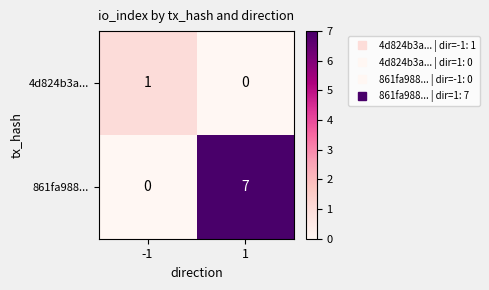

What is the difference between the maximum and minimum values in the 861fa988... series?

7